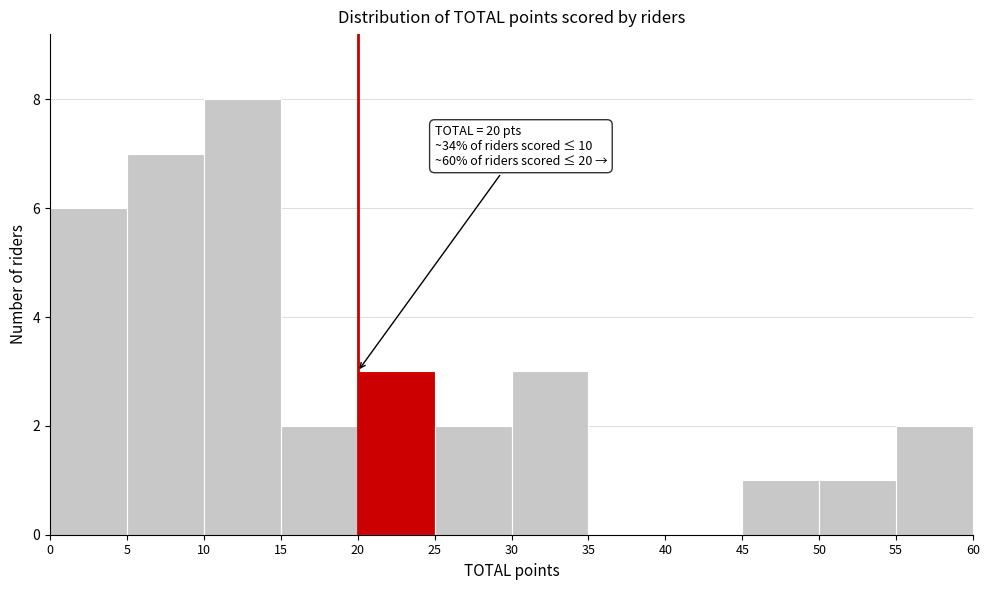

Over which range of the x-axis is the bar tallest?

10 to 15